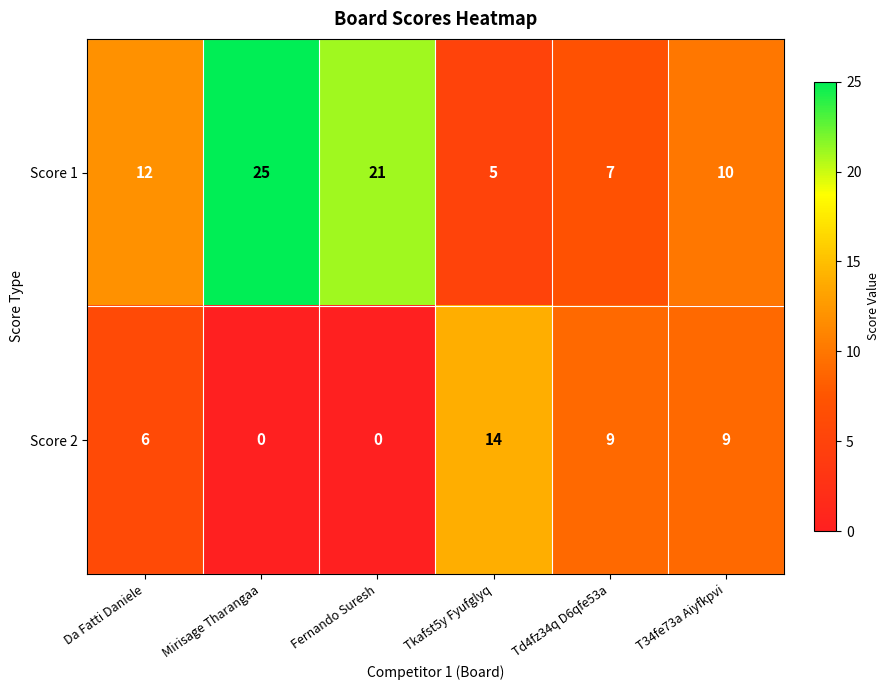

The value of Score 2 at T34fe73a Aiyfkpvi is 2. True or false?

False